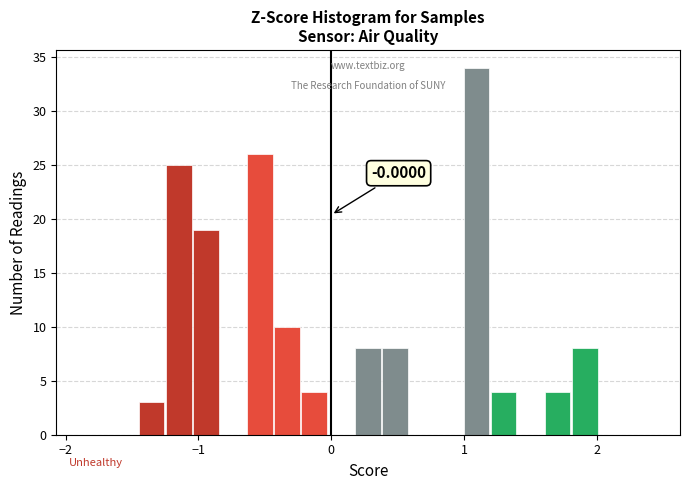

Read against the x-axis, roughly where is the centre of the tallest bar?

1.1